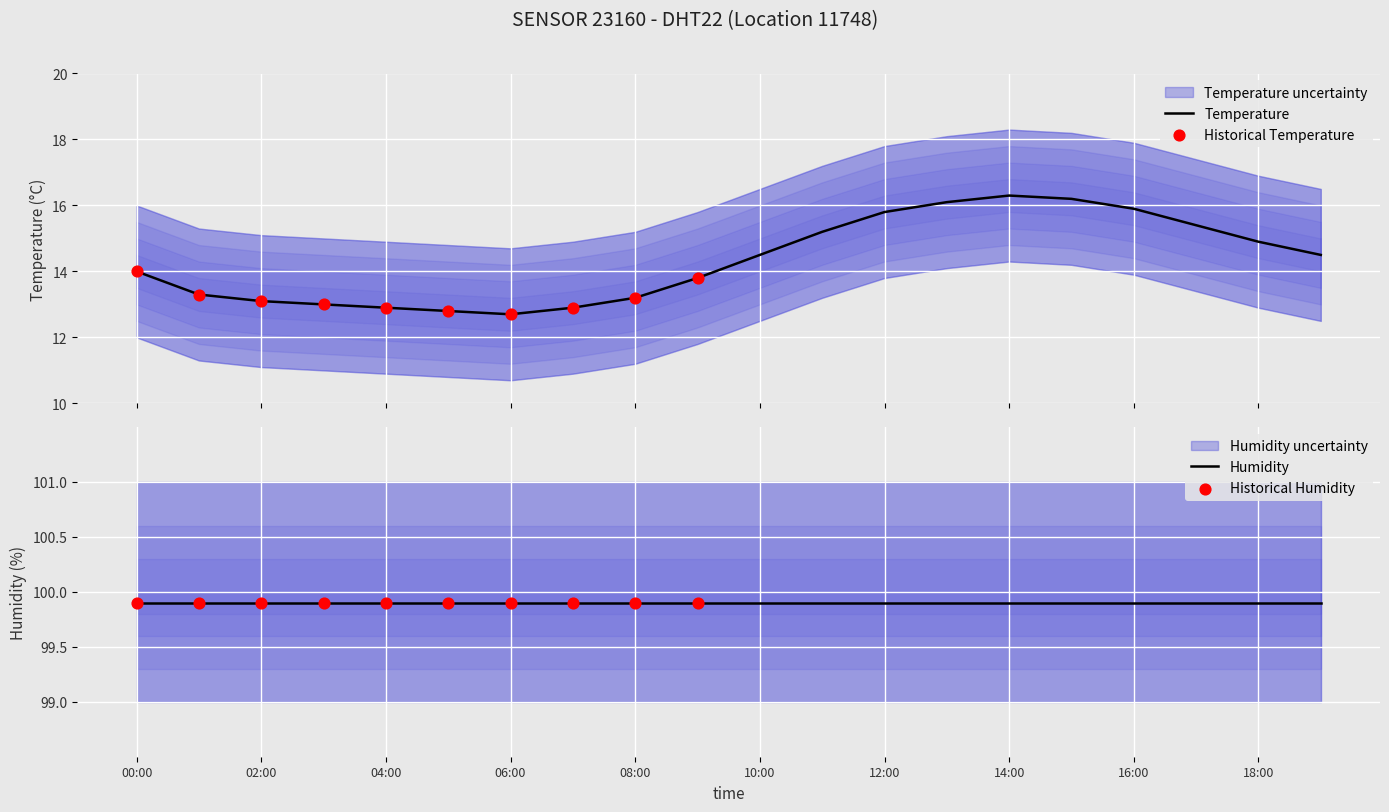

Approximately how many times larger is the value at 5 compared to 14?

0.8